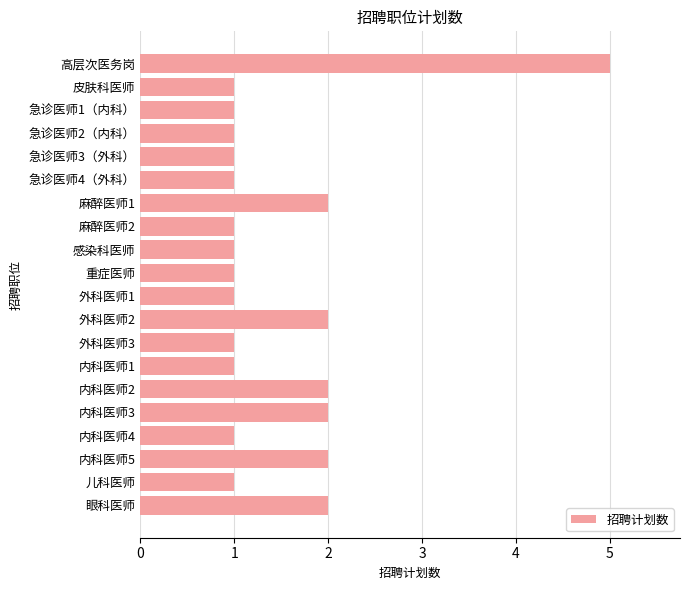

What is the sum of all values?

30